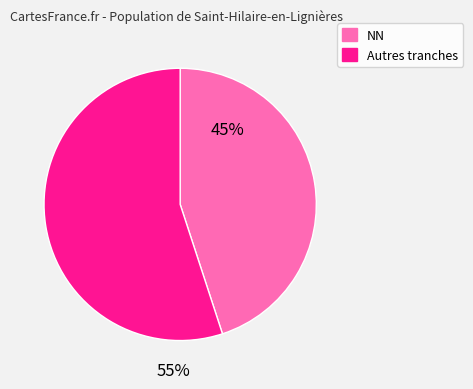

Combined, do NN and Autres tranches account for over 50%?

Yes